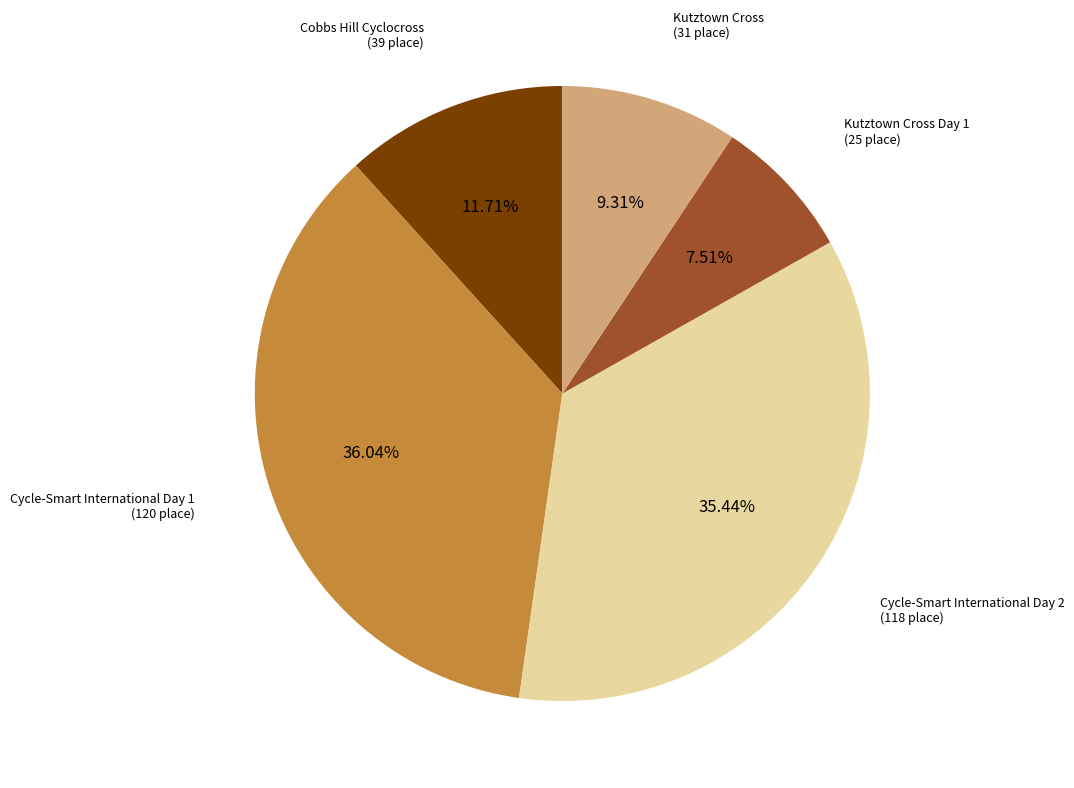

Is there any slice that represents more than half of the pie?

No